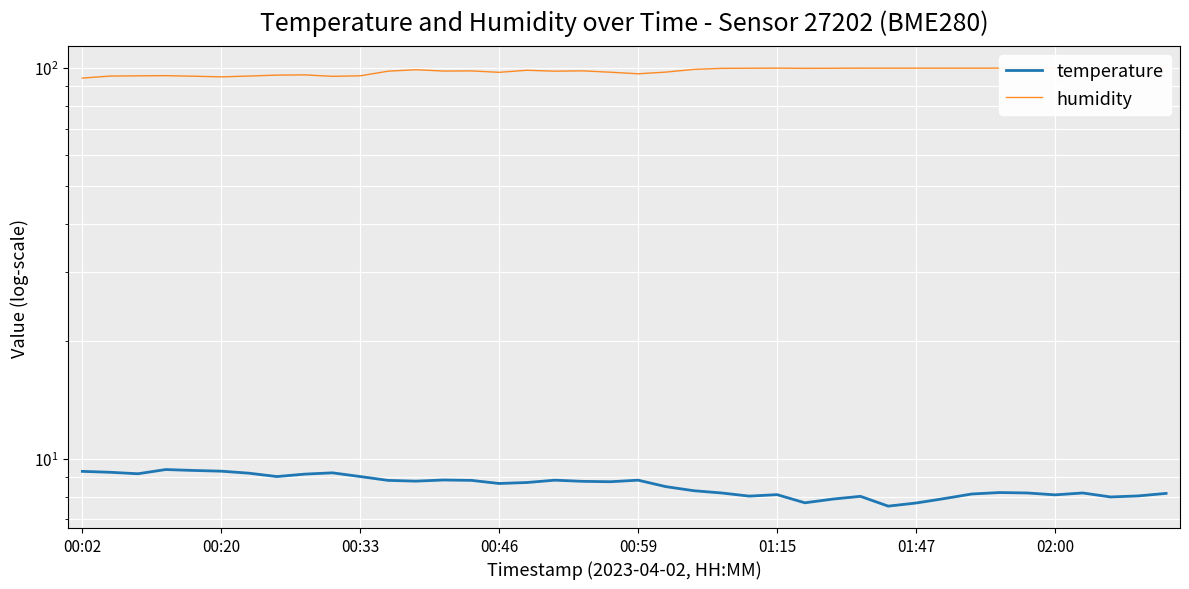

What is the highest value of the temperature series?

9.4